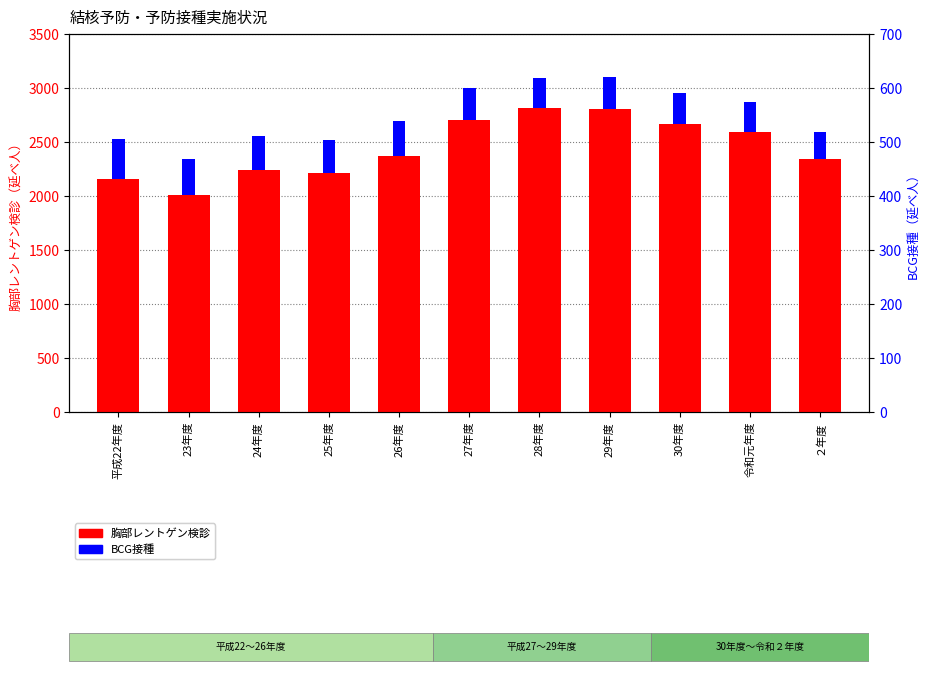

What are all the series names shown in the legend?

胸部レントゲン検診, BCG接種